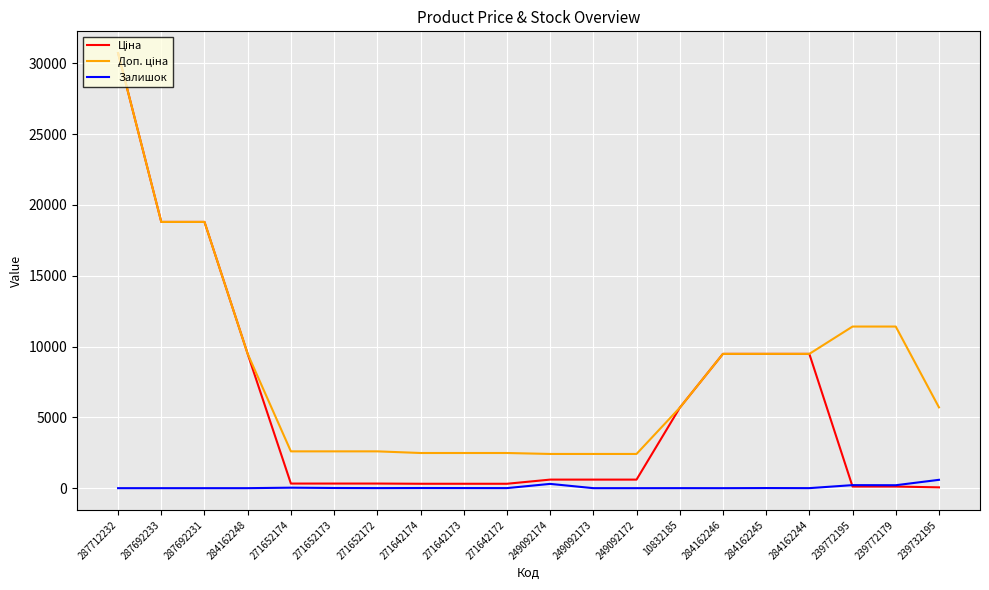

True or false: Залишок has a value of 302.0 at 249092174.

True